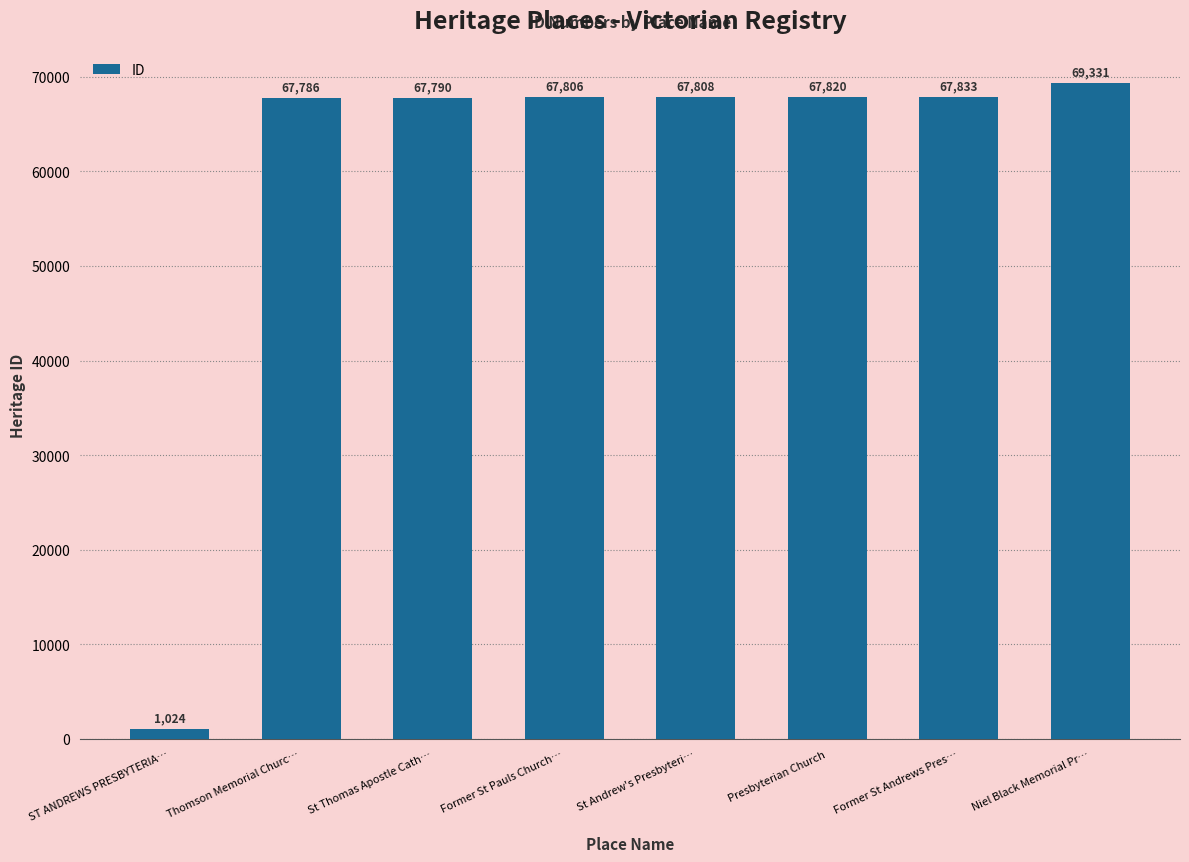

The chart shows a value of 111245 at St Andrew's Presbyteri…. True or false?

False